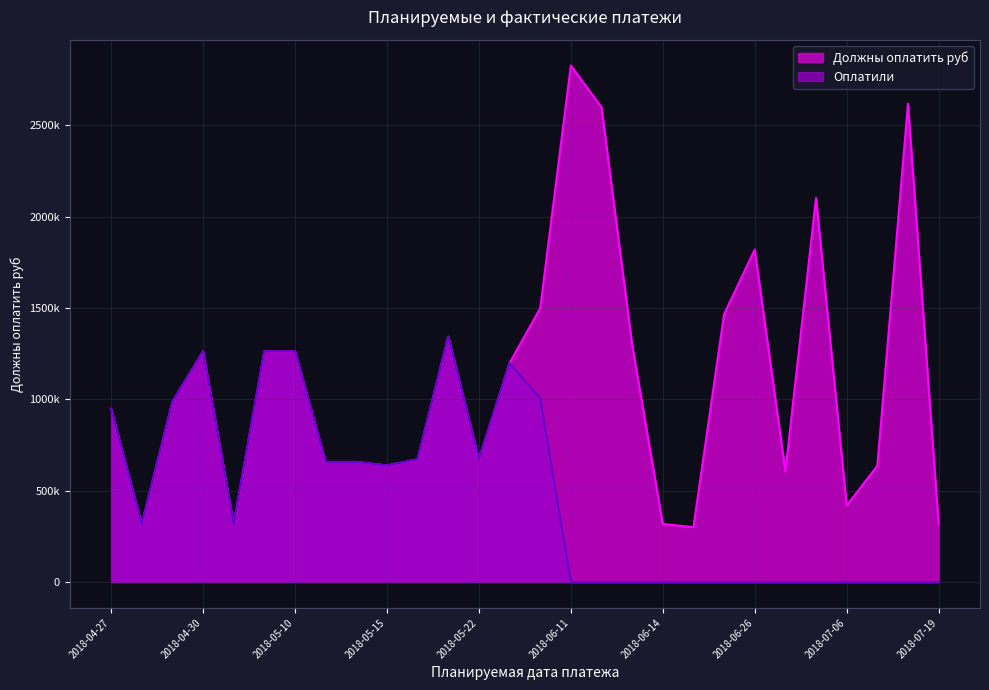

What is the label of the 25th point from the left?

2018-07-06